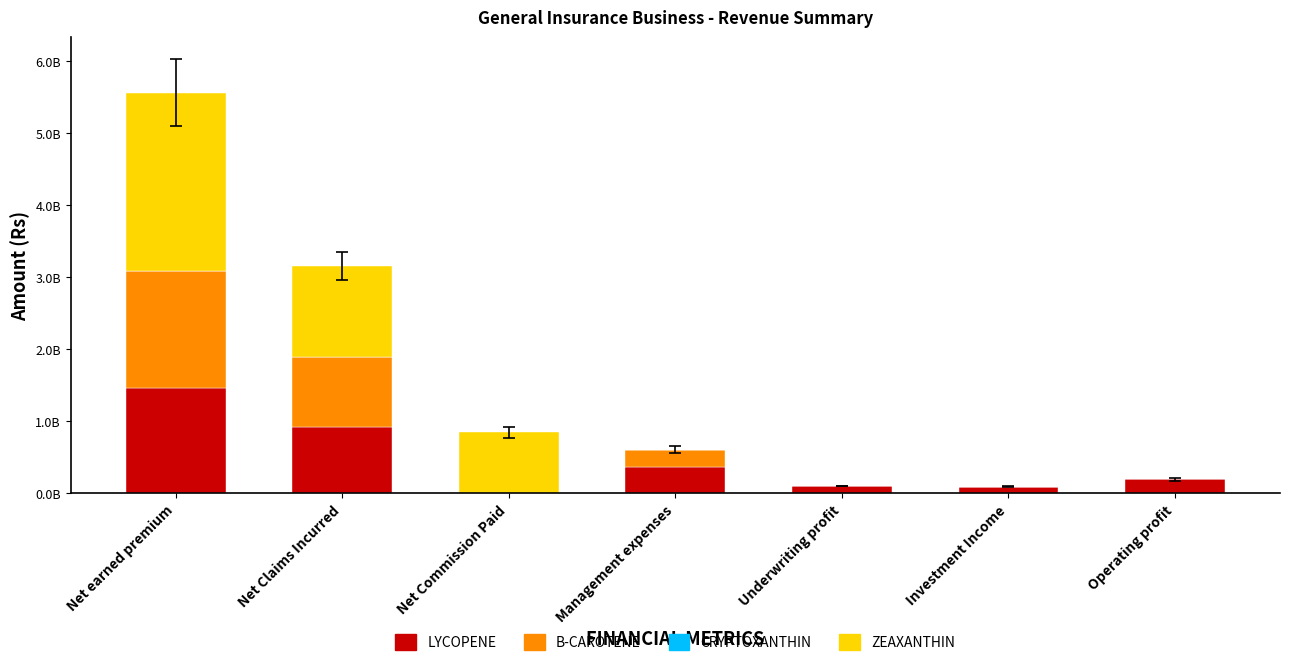

The value of B-CAROTENE at Management expenses is 242223735. True or false?

True